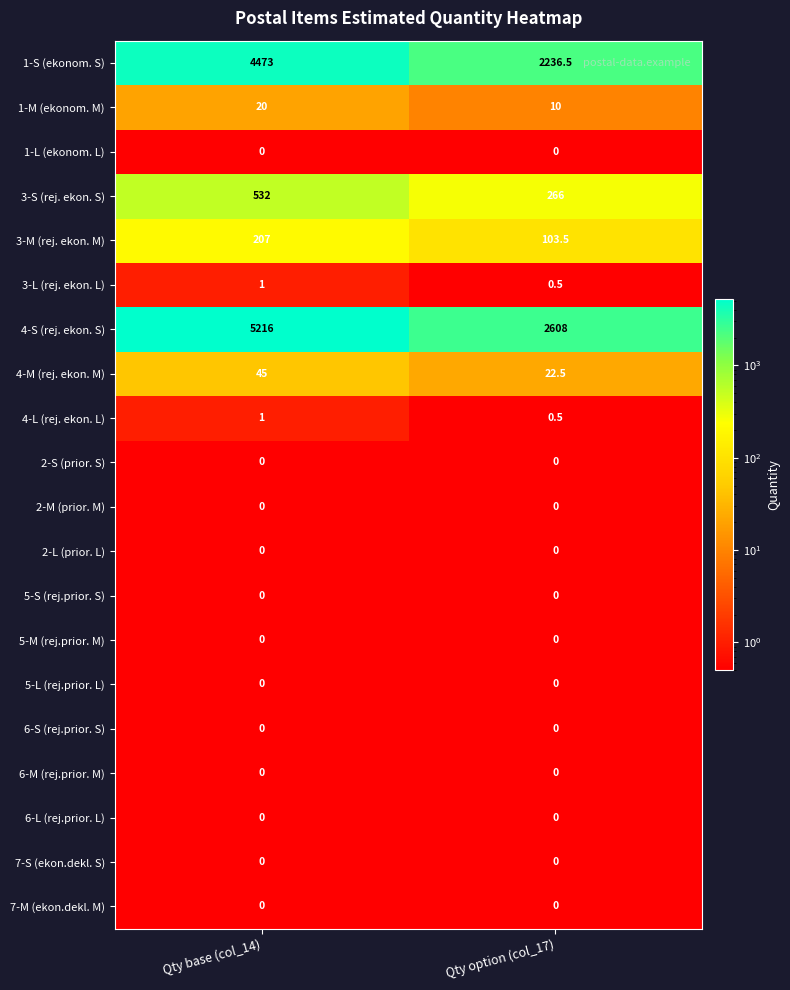

The value of 6-S (rej.prior. S) at Qty option (col_17) is 0.0. True or false?

True